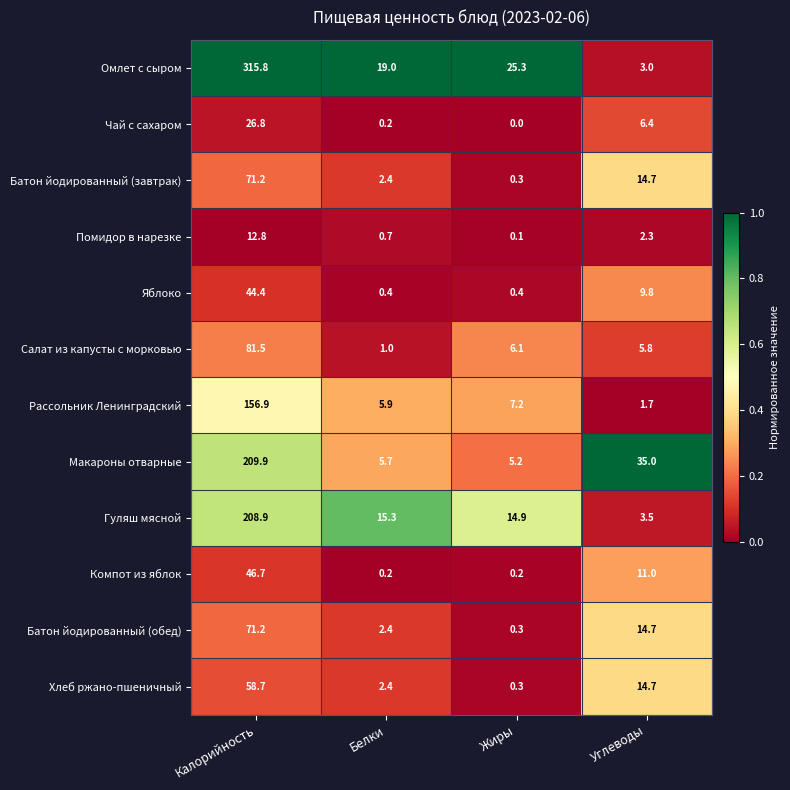

Is the value of Салат из капусты с морковью at Белки greater than the value of Чай с сахаром at Жиры?

Yes